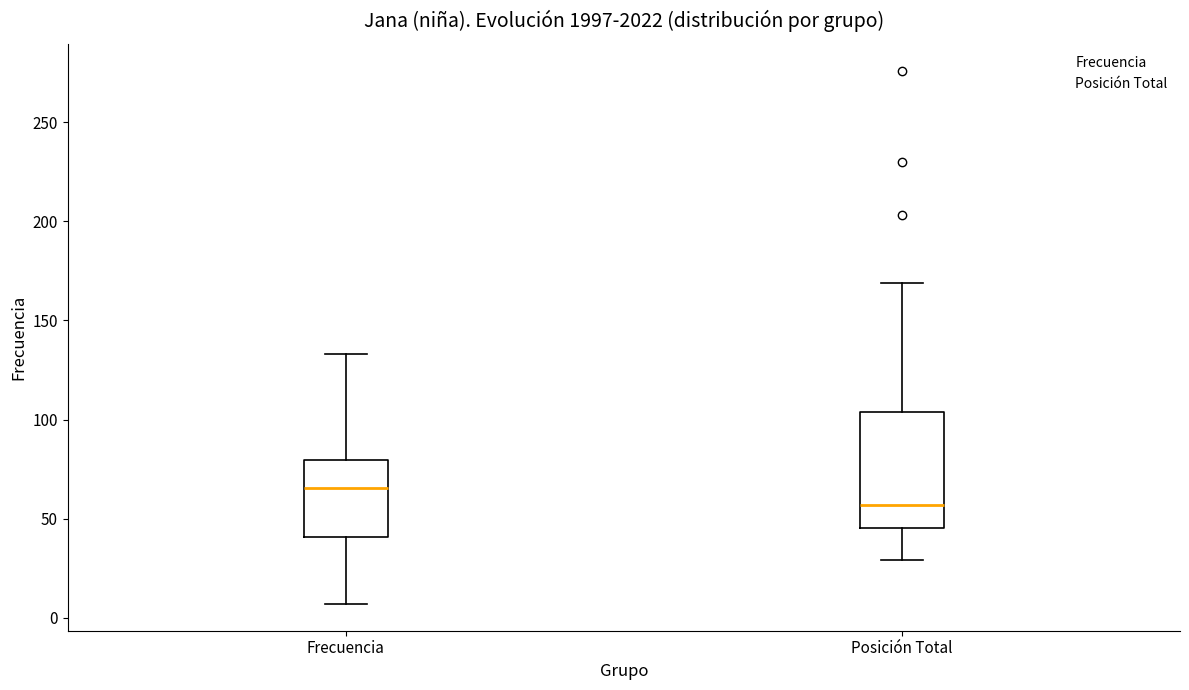

Reading left to right, read every box against the y-axis: the position of its median line, the range the box covers, and the ends of its whiskers. The values are not printed on the chart, so give them approximately, as read against the axis.

Frecuencia: median 65, box 40 to 80, whiskers 5 to 135
Posición Total: median 55, box 45 to 105, whiskers 30 to 170